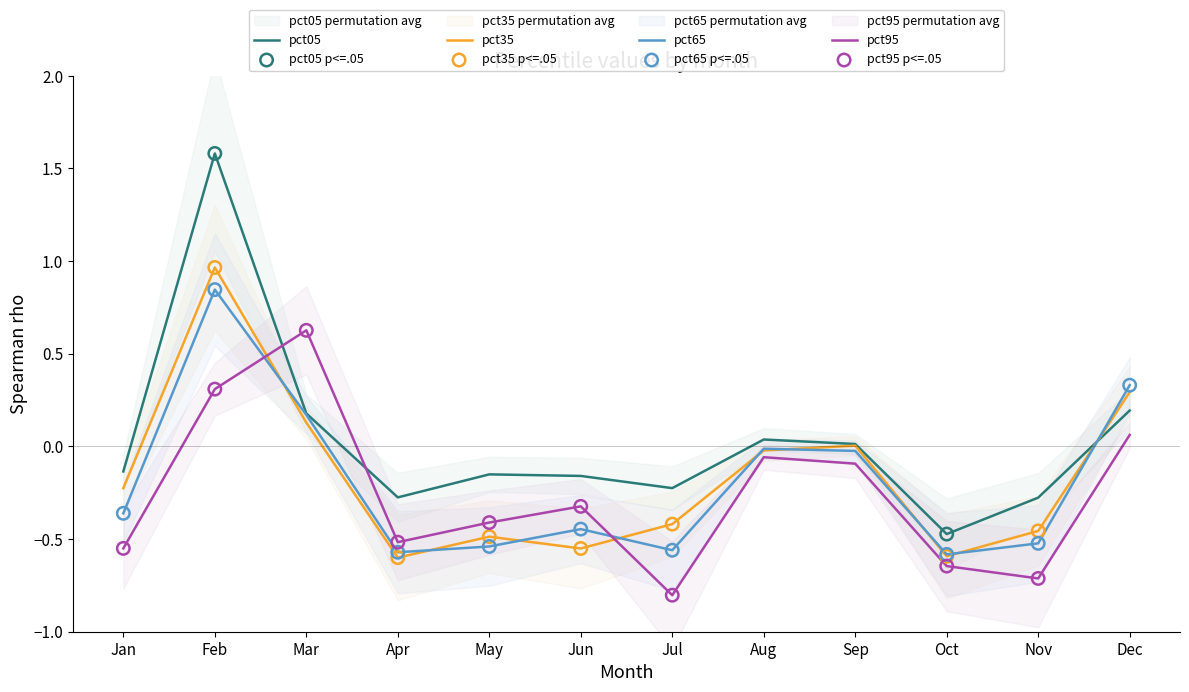

Which series has the largest total across all categories?

pct05